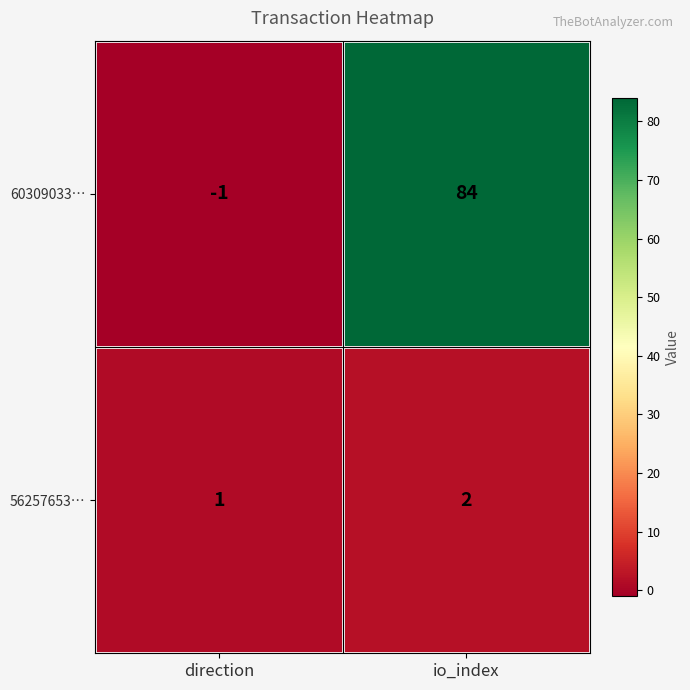

Reading left to right, extract all data points from this chart.

60309033…: direction=-1	io_index=84
56257653…: direction=1	io_index=2